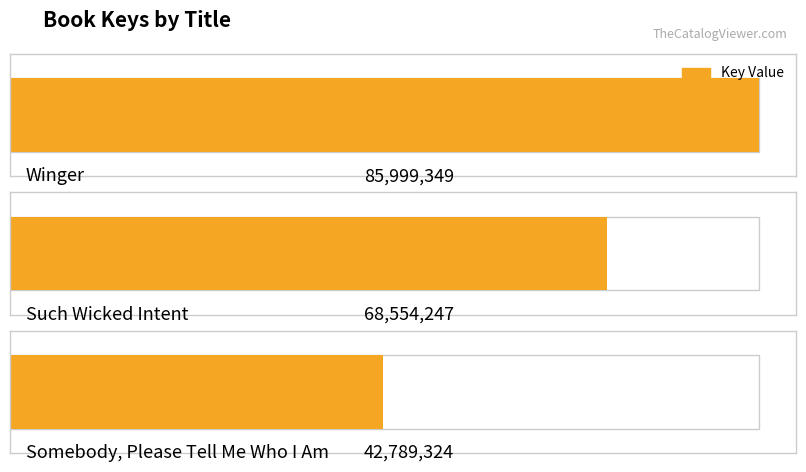

List the labels in order of value, largest first.

Winger, Such Wicked Intent, Somebody, Please Tell Me Who I Am